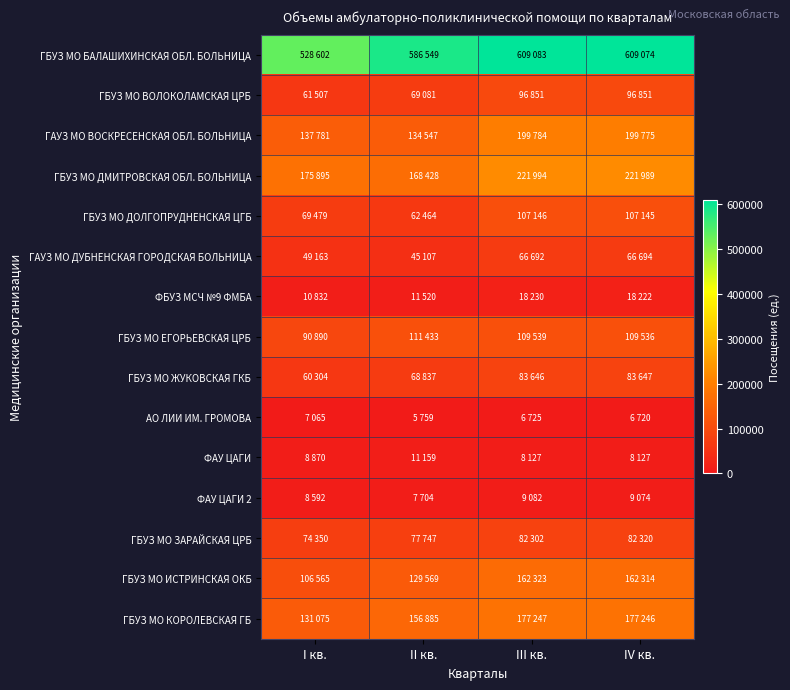

Reading left to right, extract all data points from this chart.

ГБУЗ МО БАЛАШИХИНСКАЯ ОБЛ. БОЛЬНИЦА: I кв.=528602	II кв.=586549	III кв.=609083	IV кв.=609074
ГБУЗ МО ВОЛОКОЛАМСКАЯ ЦРБ: I кв.=61507	II кв.=69081	III кв.=96851	IV кв.=96851
ГАУЗ МО ВОСКРЕСЕНСКАЯ ОБЛ. БОЛЬНИЦА: I кв.=137781	II кв.=134547	III кв.=199784	IV кв.=199775
ГБУЗ МО ДМИТРОВСКАЯ ОБЛ. БОЛЬНИЦА: I кв.=175895	II кв.=168428	III кв.=221994	IV кв.=221989
ГБУЗ МО ДОЛГОПРУДНЕНСКАЯ ЦГБ: I кв.=69479	II кв.=62464	III кв.=107146	IV кв.=107145
ГАУЗ МО ДУБНЕНСКАЯ ГОРОДСКАЯ БОЛЬНИЦА: I кв.=49163	II кв.=45107	III кв.=66692	IV кв.=66694
ФБУЗ МСЧ №9 ФМБА: I кв.=10832	II кв.=11520	III кв.=18230	IV кв.=18222
ГБУЗ МО ЕГОРЬЕВСКАЯ ЦРБ: I кв.=90890	II кв.=111433	III кв.=109539	IV кв.=109536
ГБУЗ МО ЖУКОВСКАЯ ГКБ: I кв.=60304	II кв.=68837	III кв.=83646	IV кв.=83647
АО ЛИИ ИМ. ГРОМОВА: I кв.=7065	II кв.=5759	III кв.=6725	IV кв.=6720
ФАУ ЦАГИ: I кв.=8870	II кв.=11159	III кв.=8127	IV кв.=8127
ФАУ ЦАГИ 2: I кв.=8592	II кв.=7704	III кв.=9082	IV кв.=9074
ГБУЗ МО ЗАРАЙСКАЯ ЦРБ: I кв.=74350	II кв.=77747	III кв.=82302	IV кв.=82320
ГБУЗ МО ИСТРИНСКАЯ ОКБ: I кв.=106565	II кв.=129569	III кв.=162323	IV кв.=162314
ГБУЗ МО КОРОЛЕВСКАЯ ГБ: I кв.=131075	II кв.=156885	III кв.=177247	IV кв.=177246